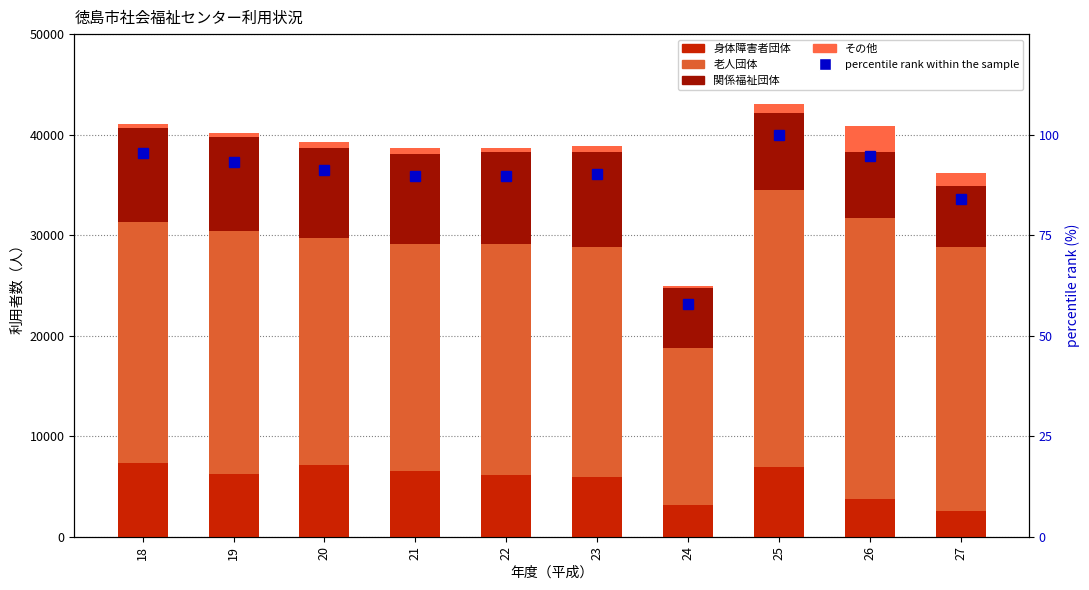

At which label does その他 reach its minimum?

24